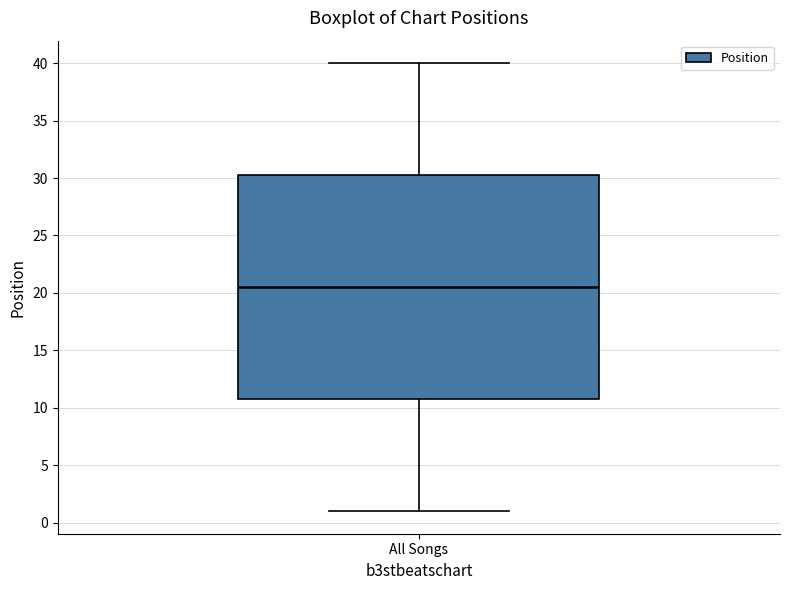

Read this box plot against the y-axis: the position of the median line, the range covered by the box, and the ends of both whiskers. The values are not printed on the chart, so give them approximately, as read against the axis.

median 20.5, box 11.0 to 30.5, whiskers 1.0 to 40.0